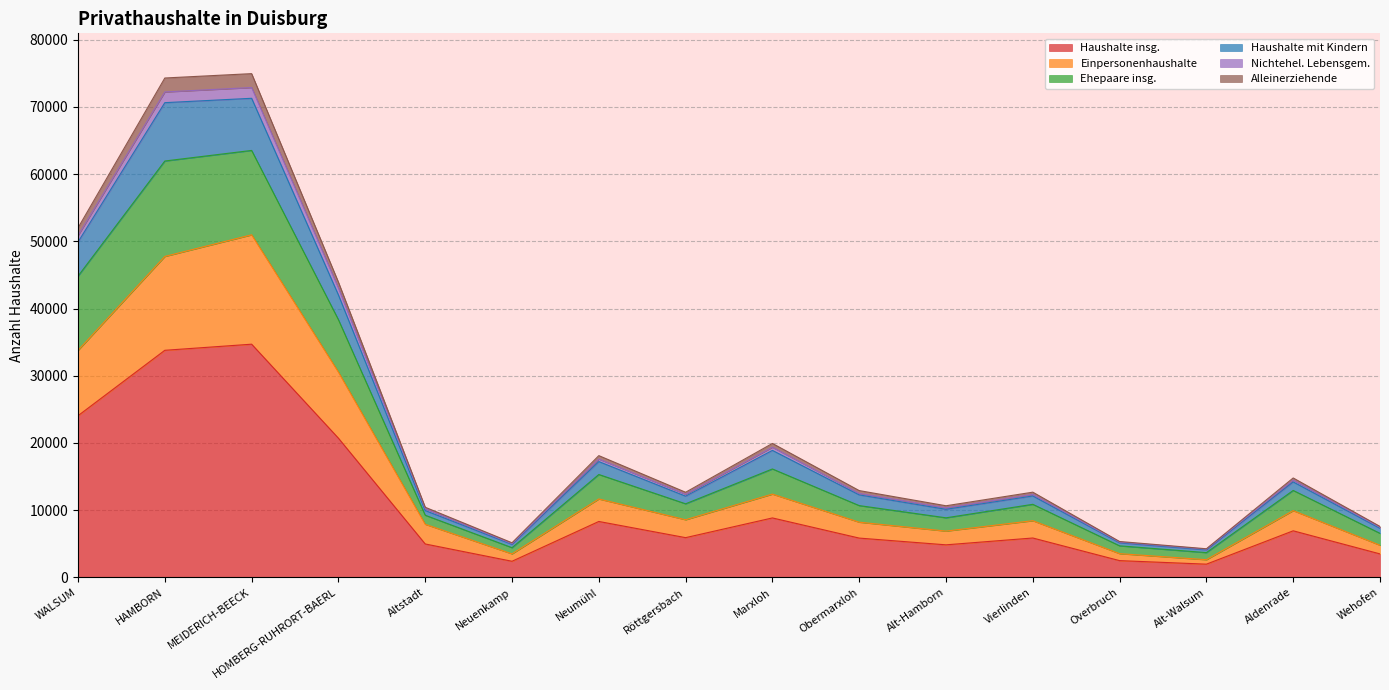

What is the minimum value for Haushalte insg.?

1972